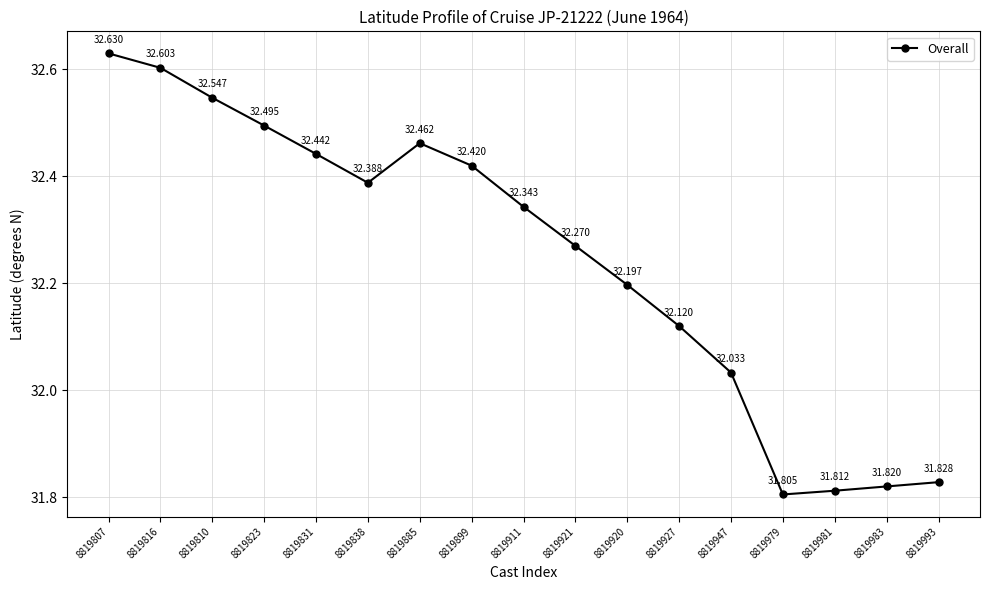

Read the value at 8819899.

32.4